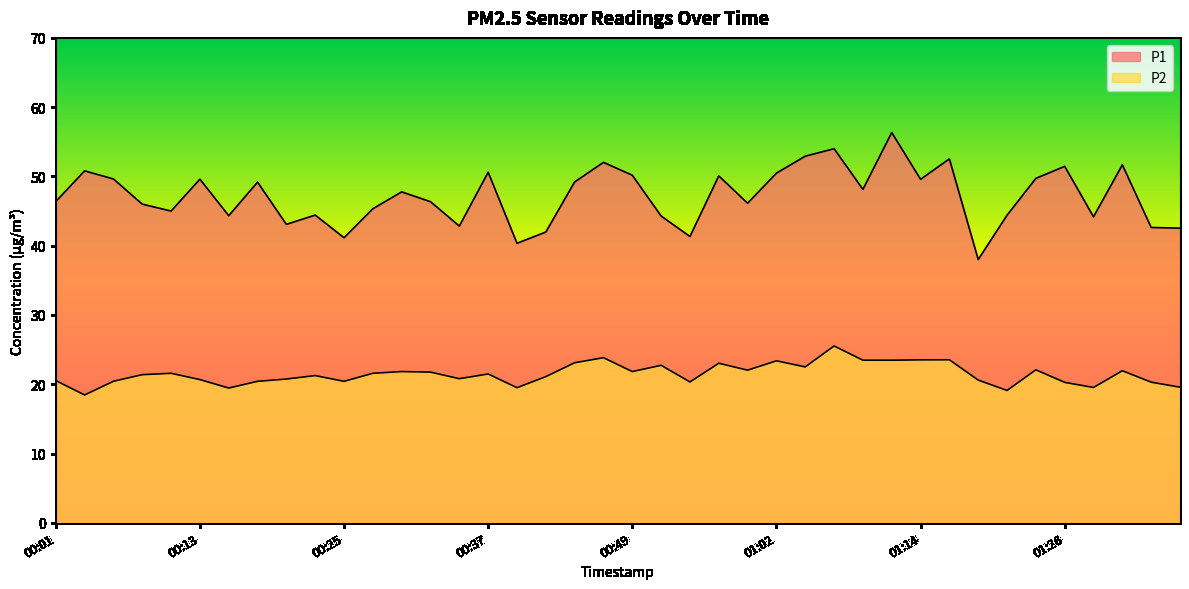

What is the difference between the P1 values at 01:24 and 00:47?

2.3